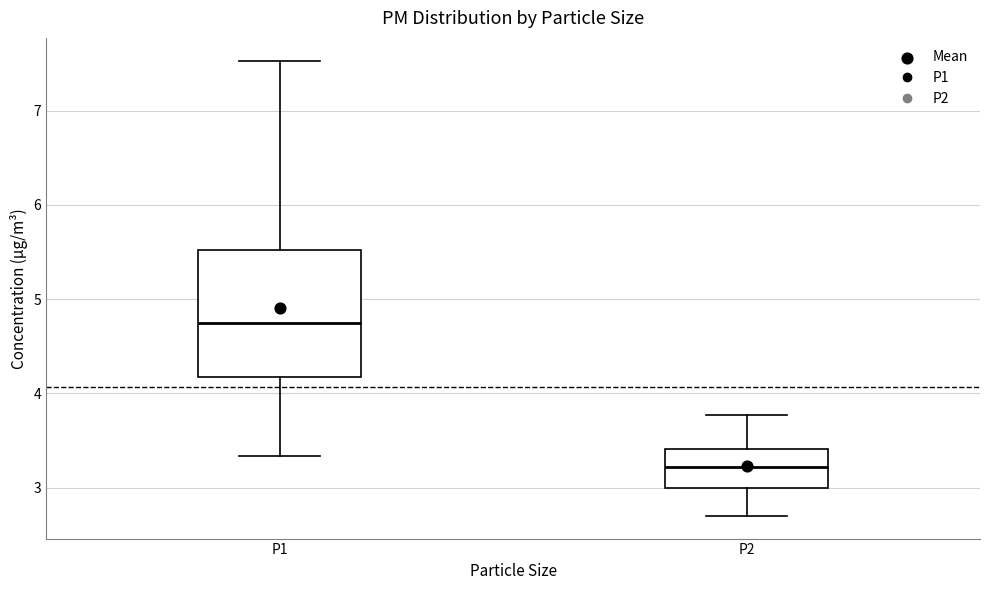

Where does the upper whisker of the box for P2 end on the y-axis? The values are not printed on the chart, so give them approximately, as read against the axis.

3.8